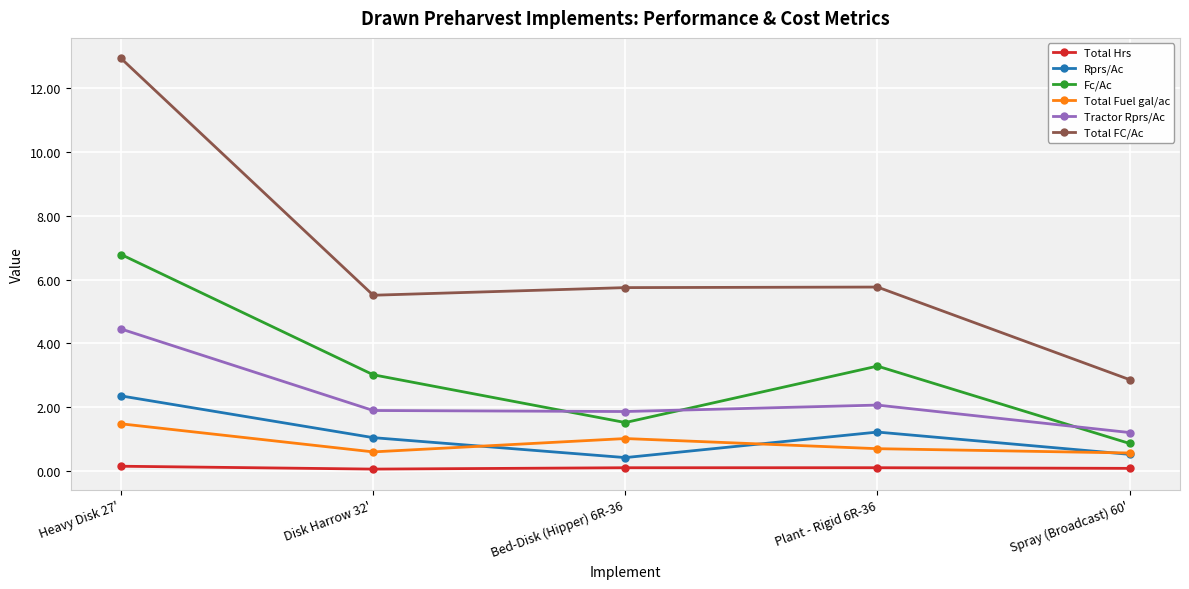

What is the value of the Total Fuel gal/ac point at the 1st from the left?

1.5